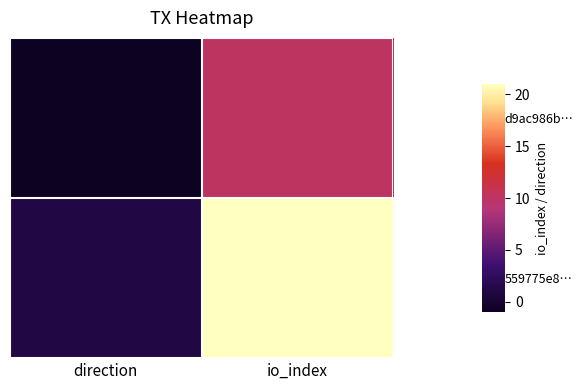

Reading right to left, list all the values displayed in this chart.

d9ac986b…: io_index=10	direction=-1
559775e8…: io_index=21	direction=1